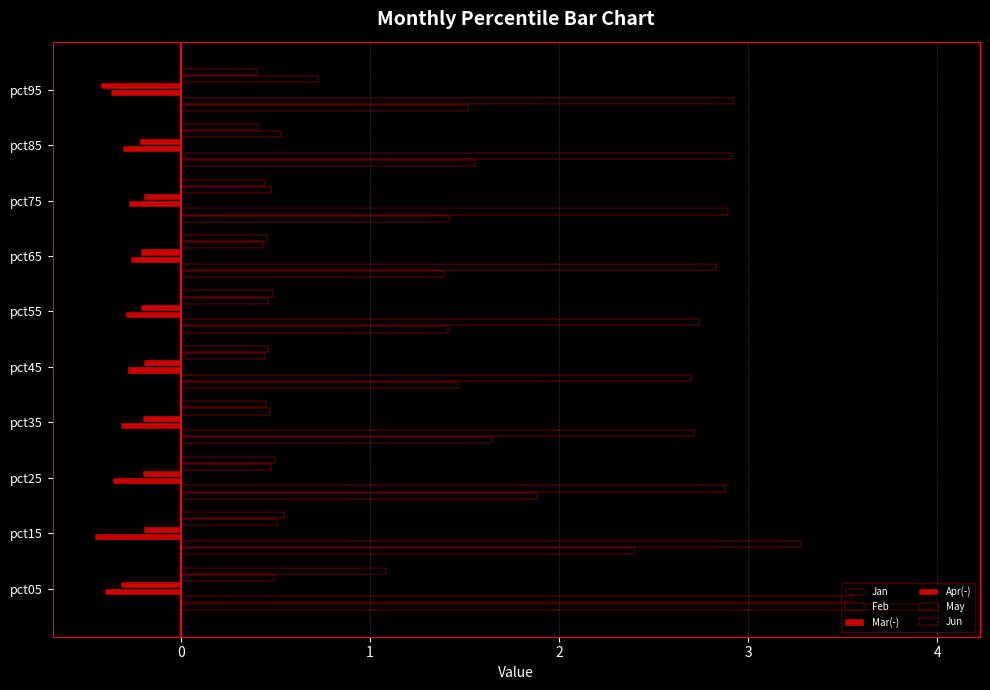

How many categories are shown in the chart?

10